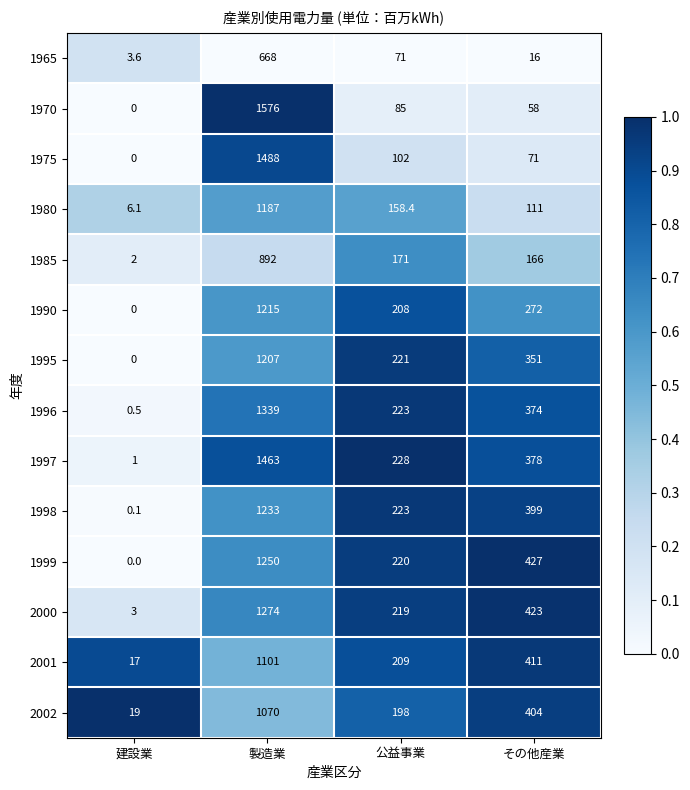

What is the difference between the second highest and minimum values in the 2002 series?

385.0